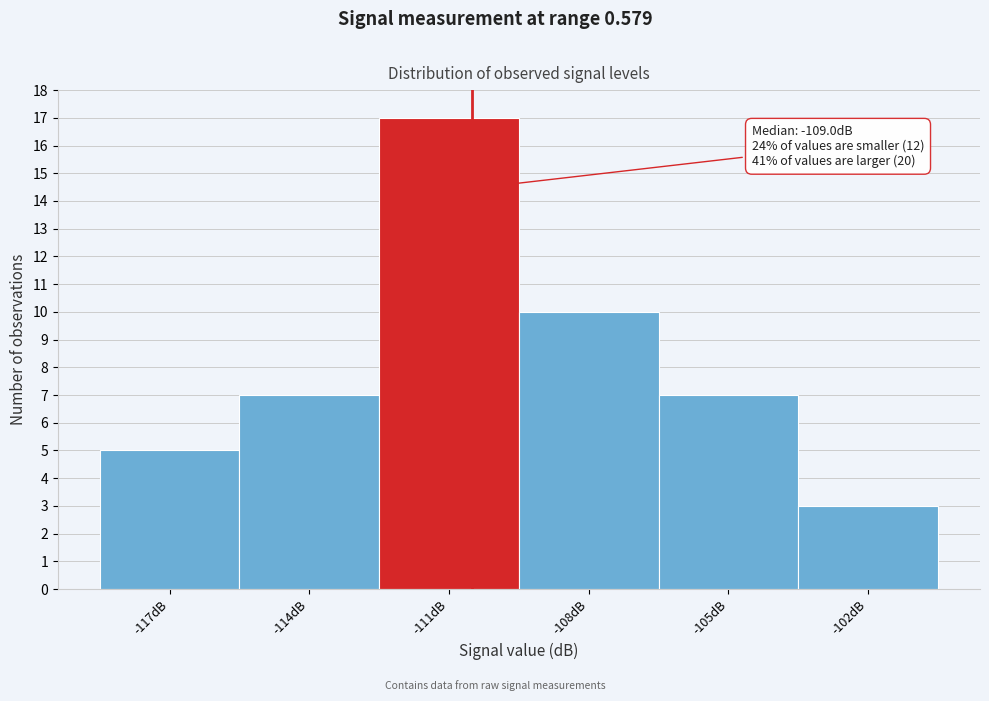

Reading left to right, what are all the values shown in this chart?

-117dB=5	-114dB=7	-111dB=17	-108dB=10	-105dB=7	-102dB=3